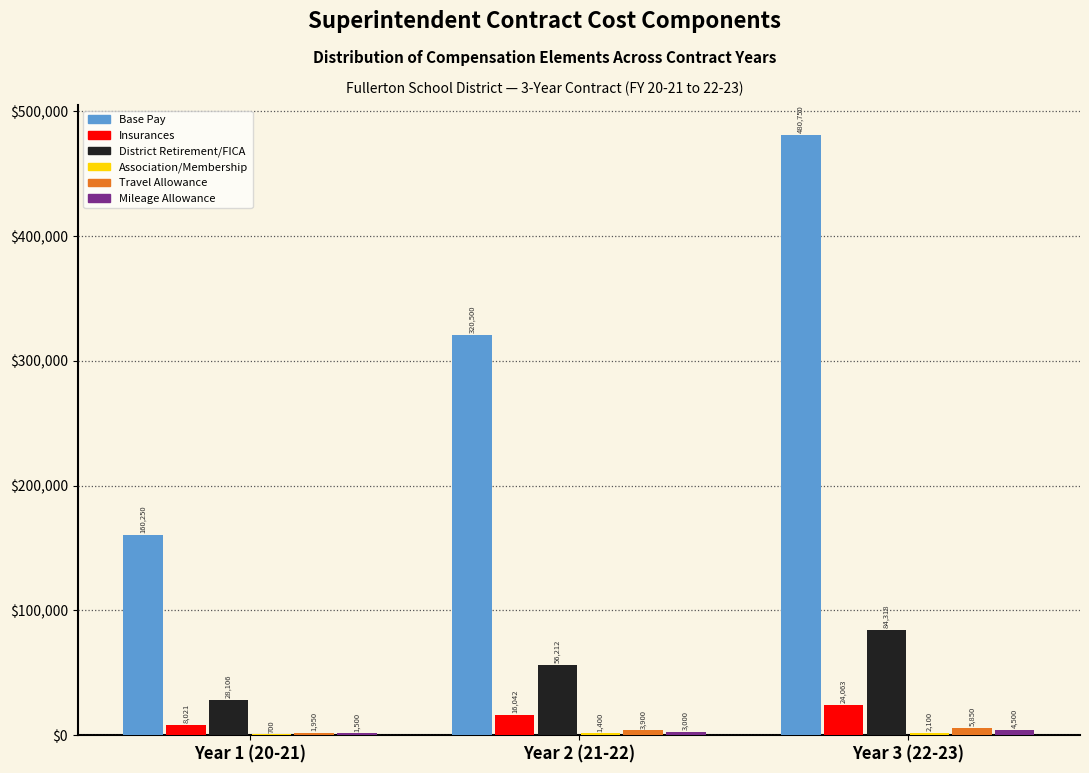

Which series changed the most between Year 2 (21-22) and Year 3 (22-23)?

Base Pay